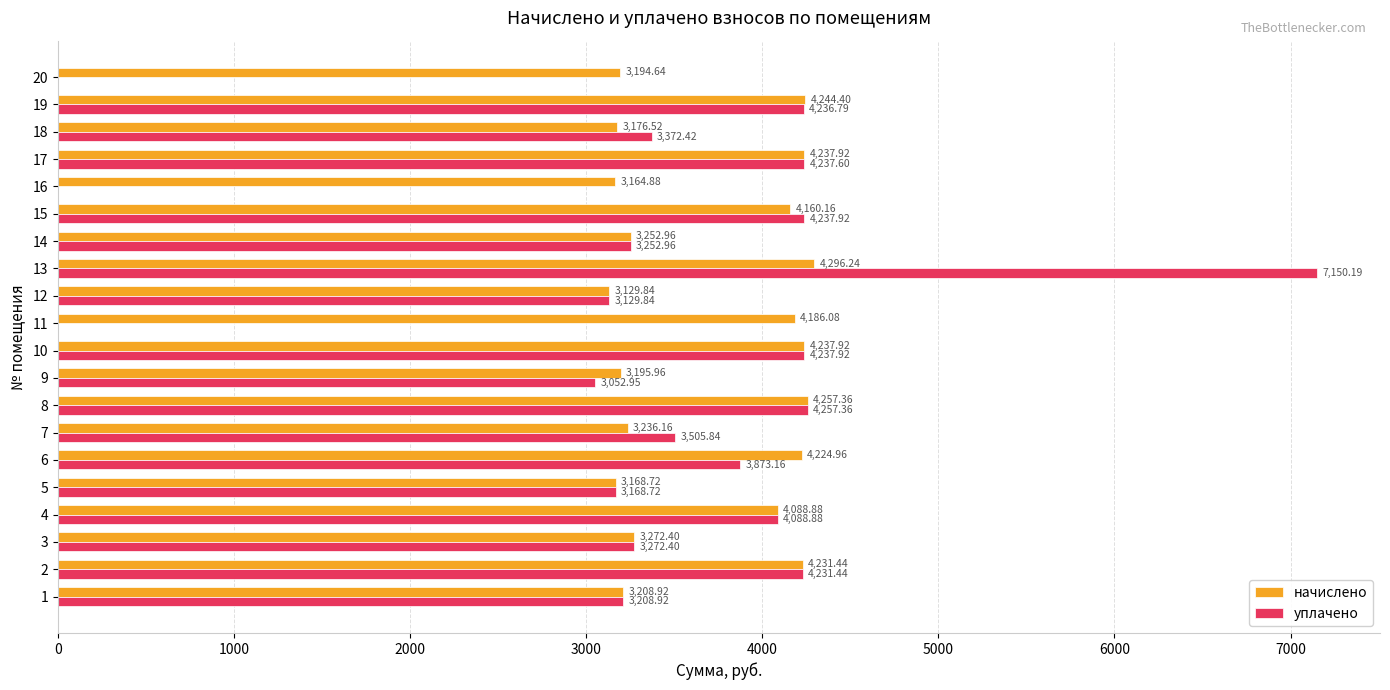

Which series changed the most between 9 and 11?

уплачено